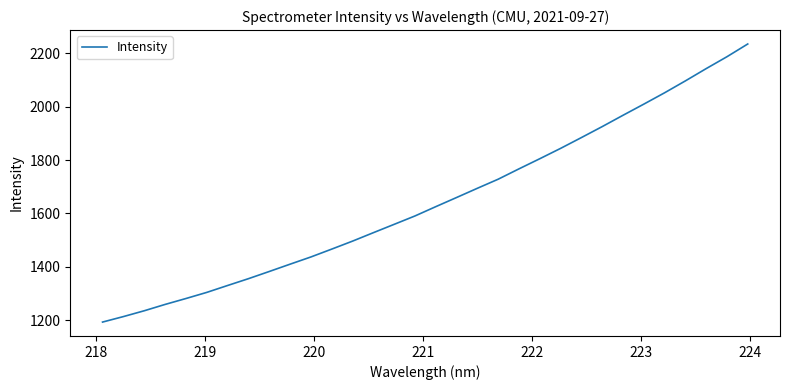

What is the maximum value shown in the chart?

2234.9